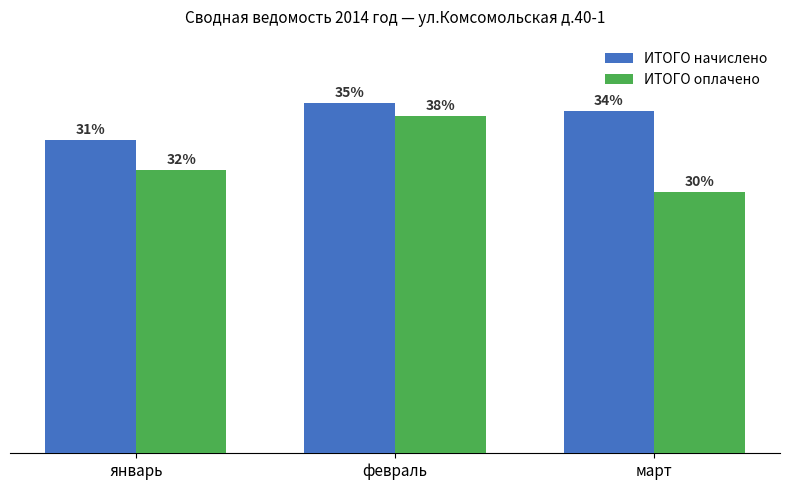

What are all the series names shown in the legend?

ИТОГО начислено, ИТОГО оплачено